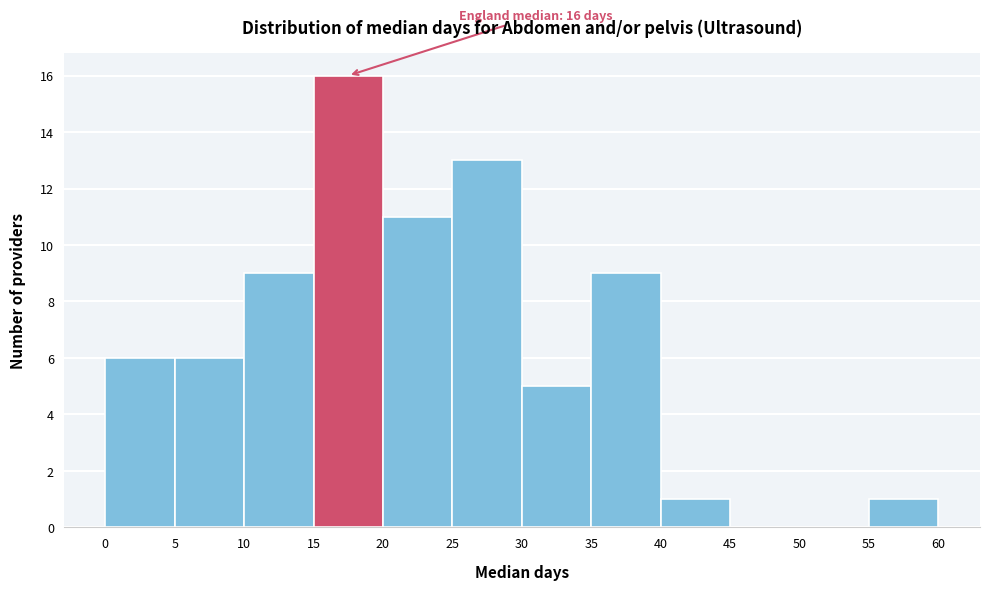

Over which range of the x-axis is the bar tallest?

15 to 20